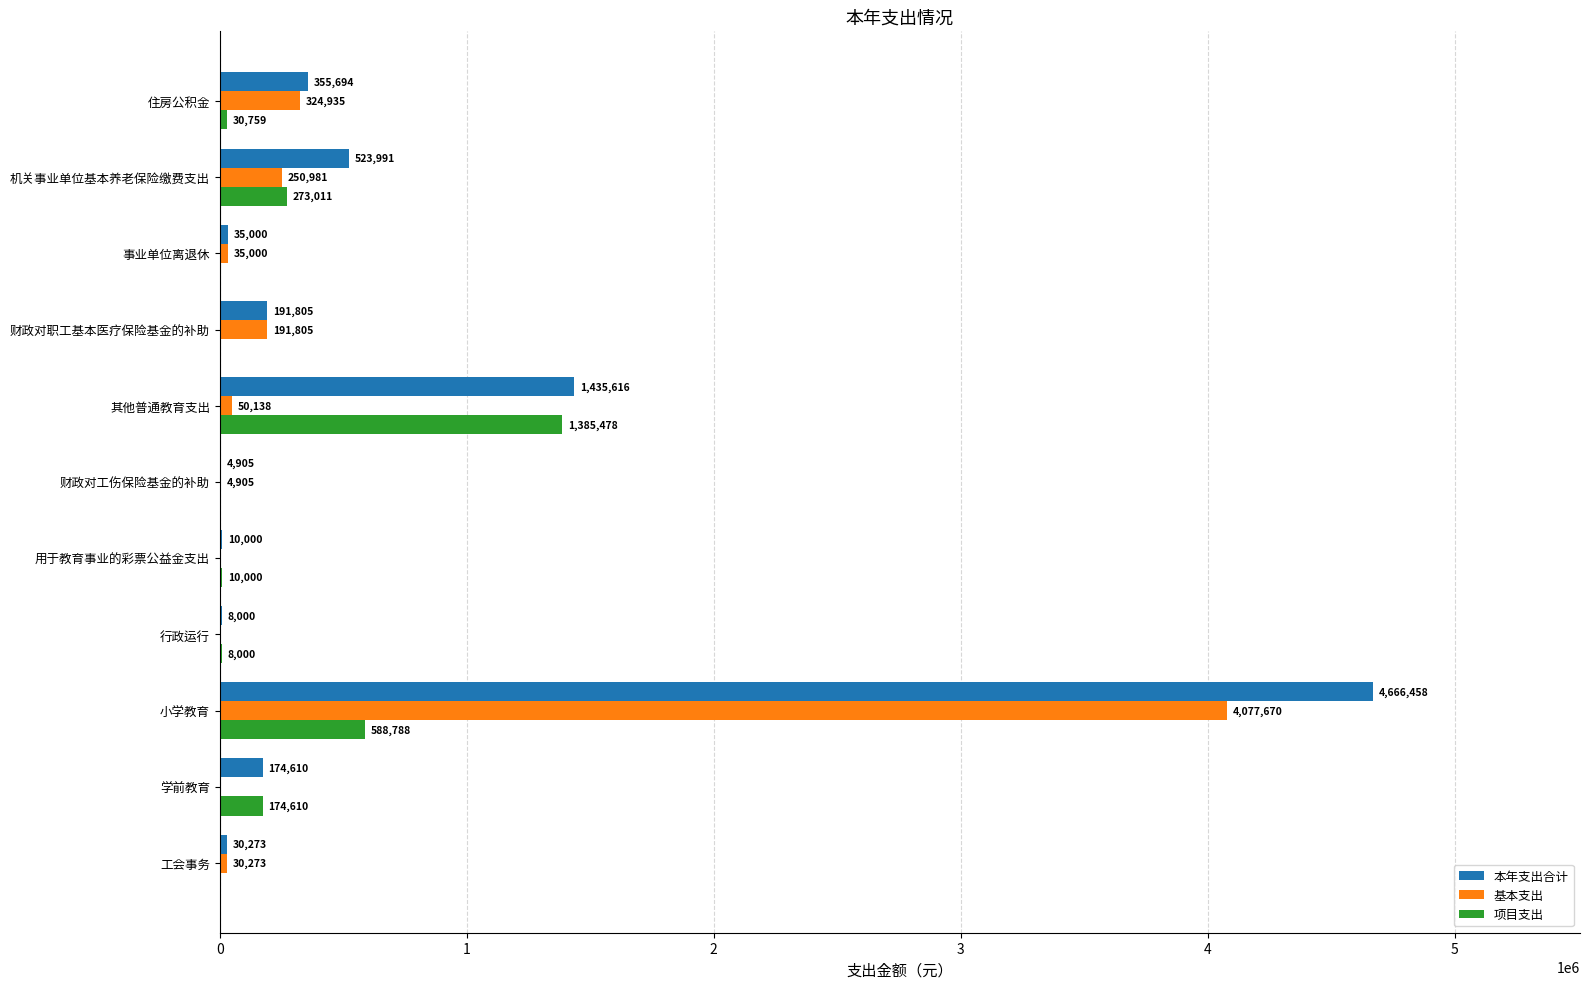

Is the value of 基本支出 at 小学教育 greater than the value of 项目支出 at 小学教育?

Yes